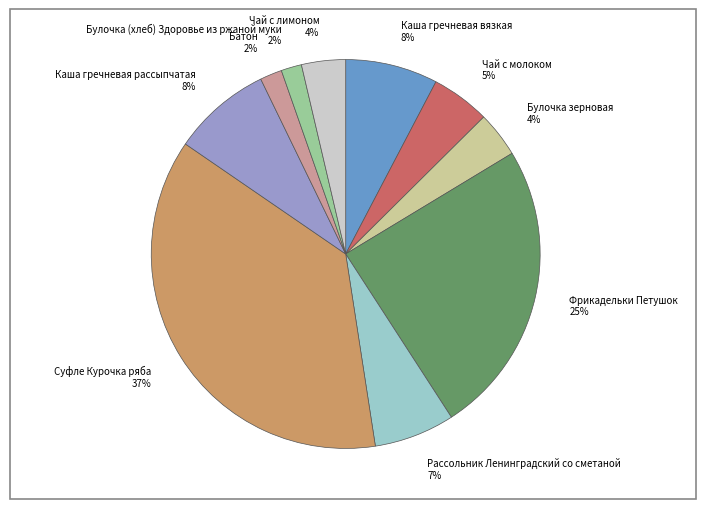

The Рассольник Ленинградский со сметаной 7% slice represents 7% of the pie. True or false?

True